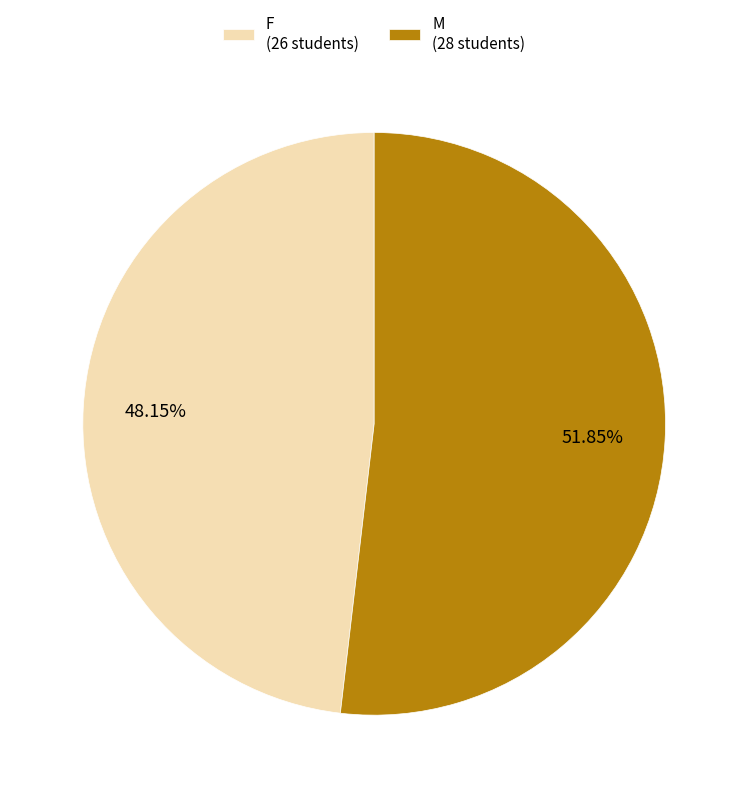

Is there any slice that represents more than half of the pie?

Yes